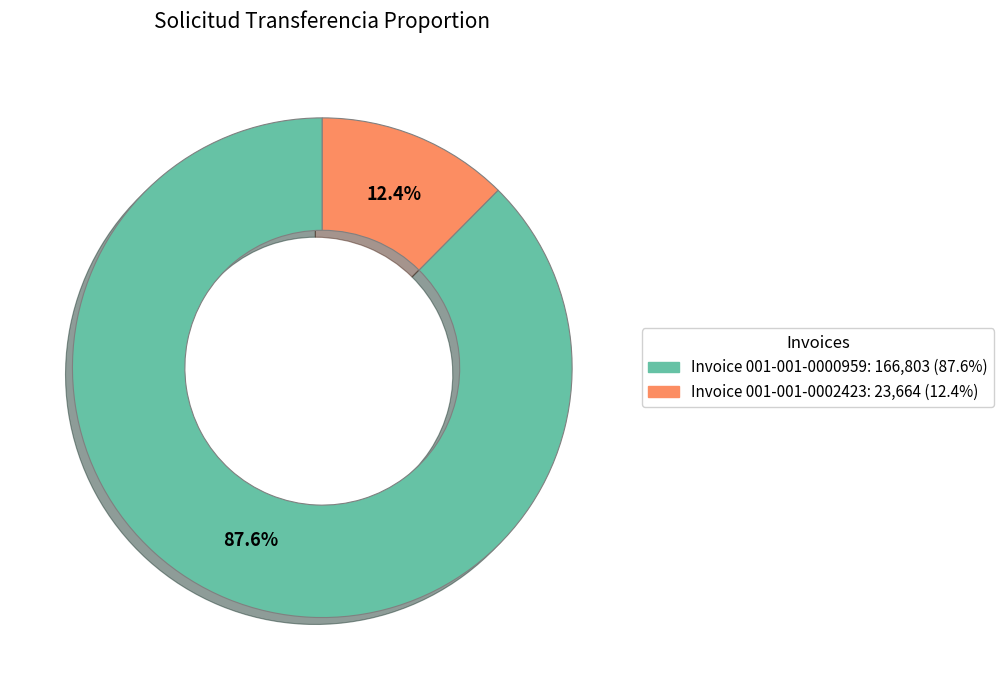

Does any single category account for the majority?

Yes